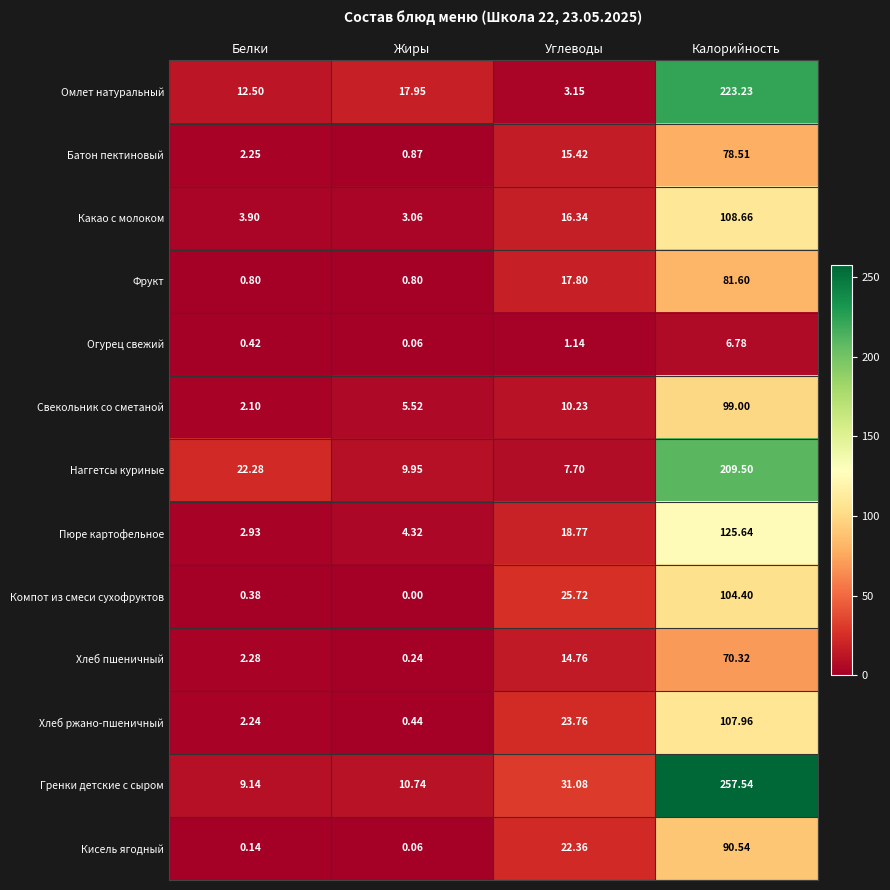

Between Углеводы and Калорийность, which series saw the biggest shift?

Гренки детские с сыром